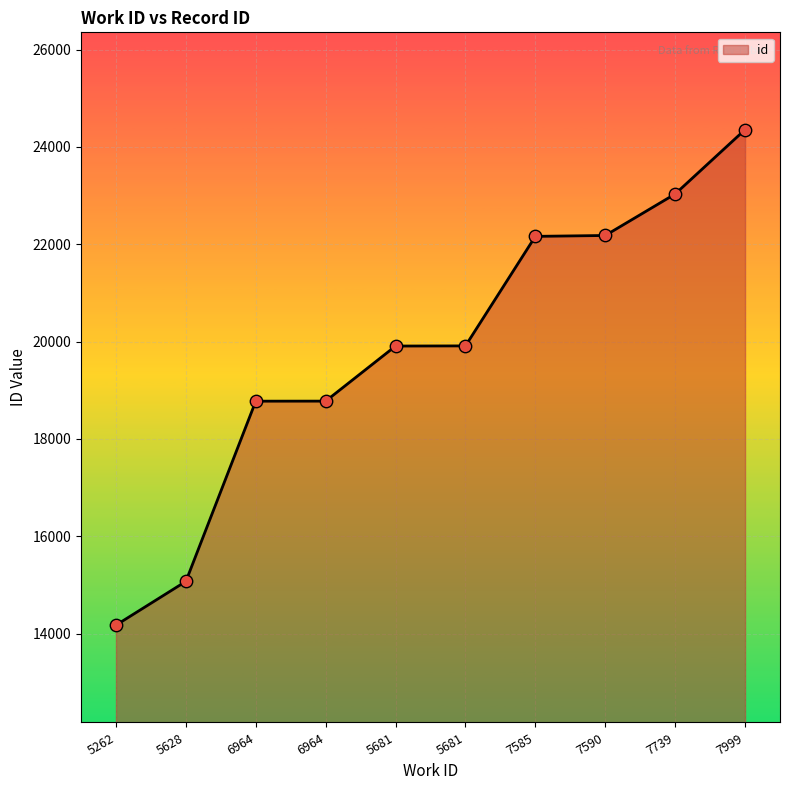

How many lines are shown in the chart?

1